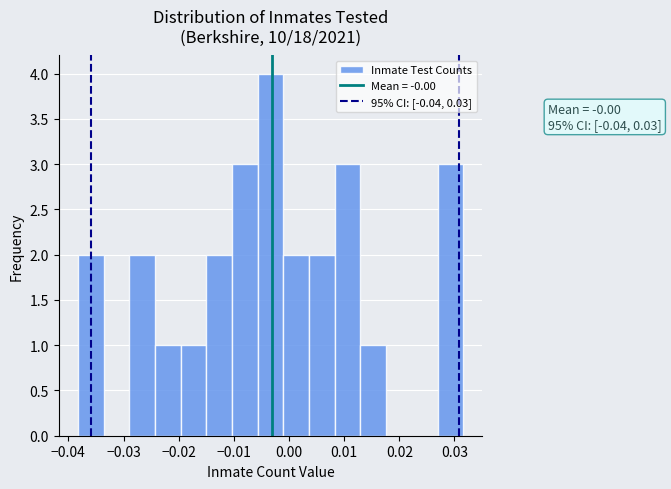

Which range on the x-axis has the tallest bar?

-0.006 to -0.001